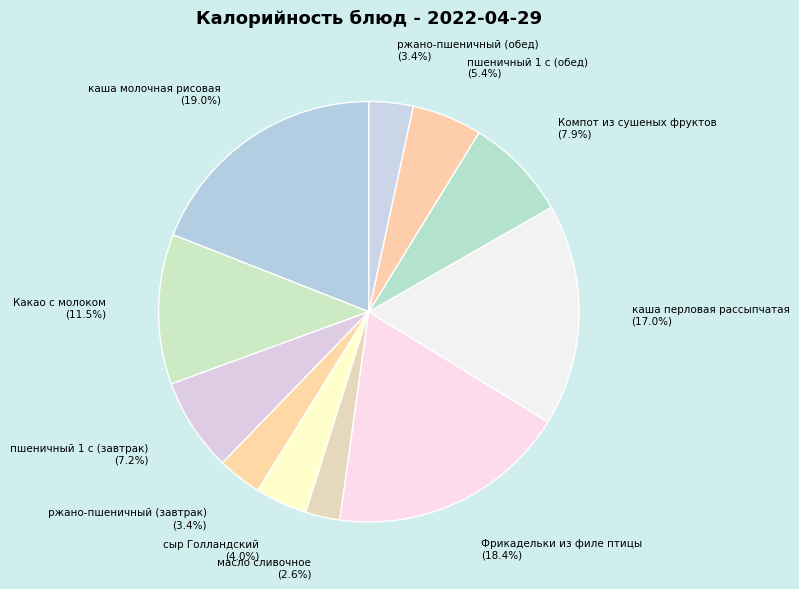

Rank the categories by value from lowest to highest.

масло сливочное, ржано-пшеничный (завтрак), ржано-пшеничный (обед), сыр Голландский, пшеничный 1 с (обед), пшеничный 1 с (завтрак), Компот из сушеных фруктов, Какао с молоком, каша перловая рассыпчатая, Фрикадельки из филе птицы, каша молочная рисовая